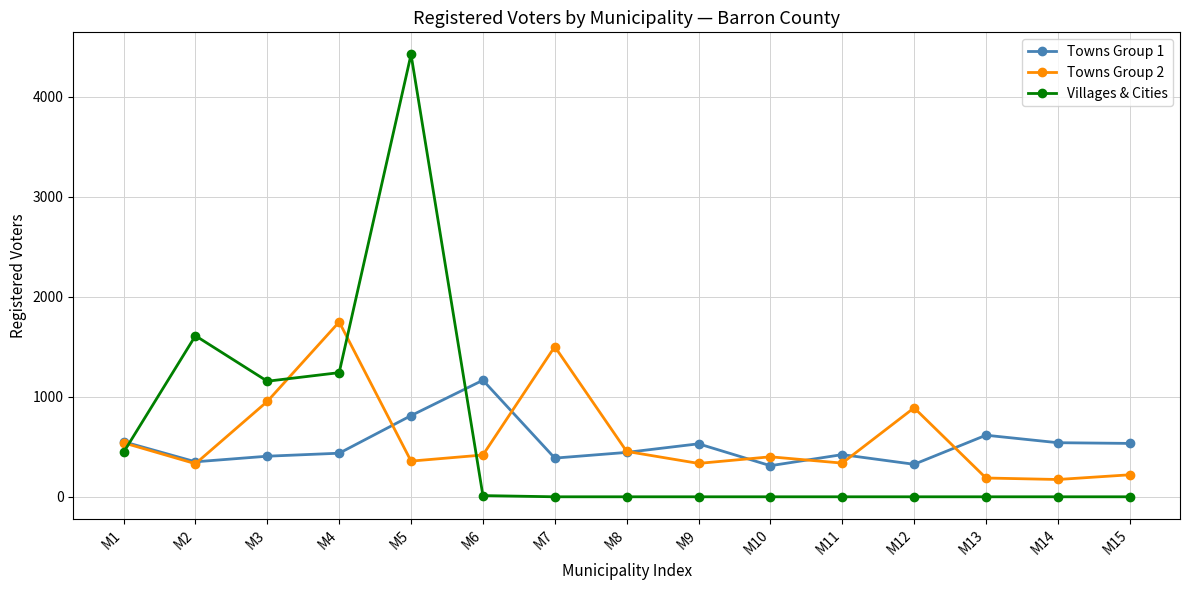

At which label does Towns Group 1 first exceed 444?

M1